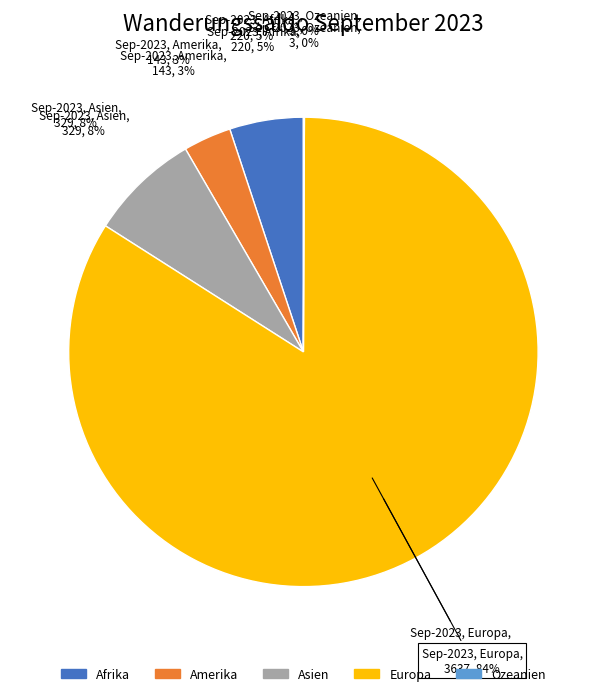

Is it true that Afrika is 12% of the pie?

False